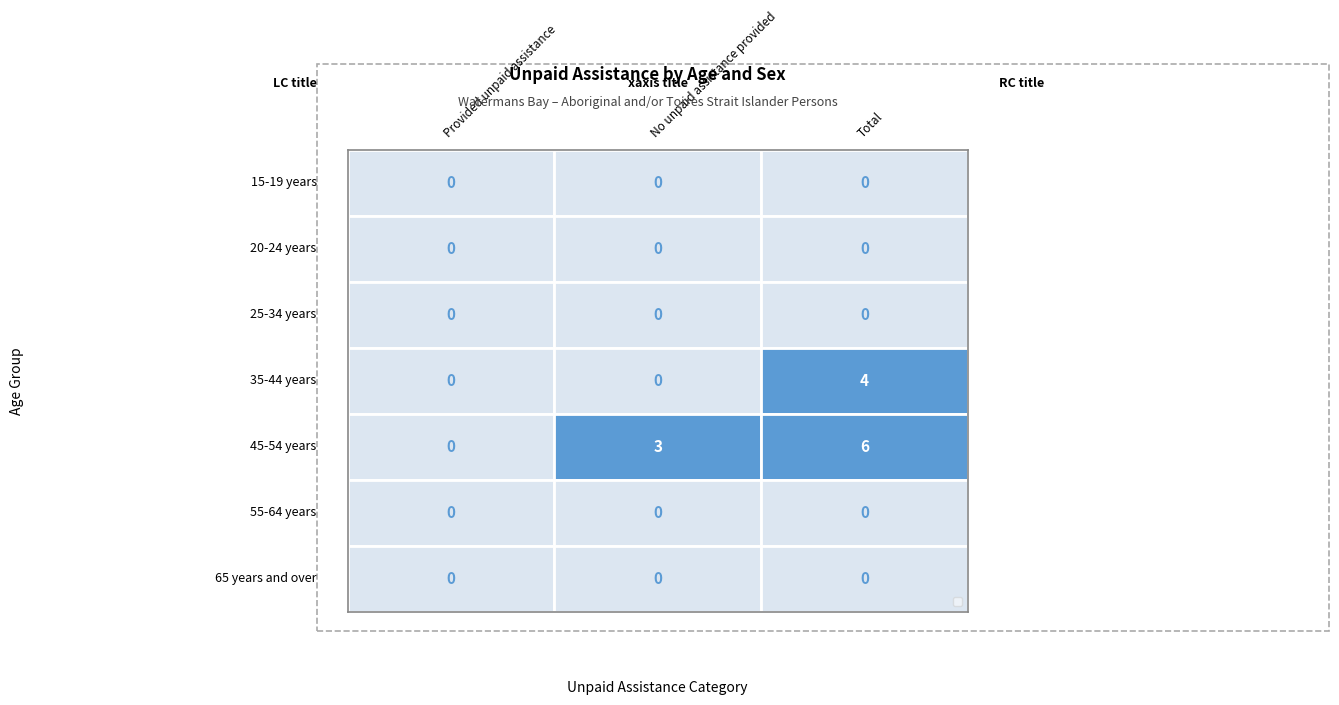

Count the number of data series in this chart.

7